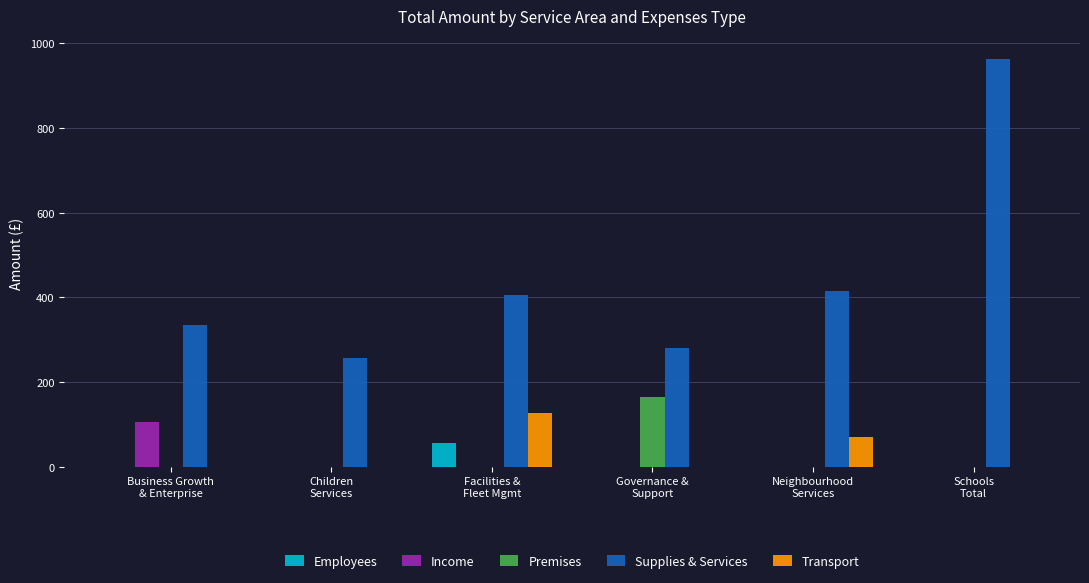

Is the value of Employees at Children
Services greater than the value of Supplies & Services at Children
Services?

No